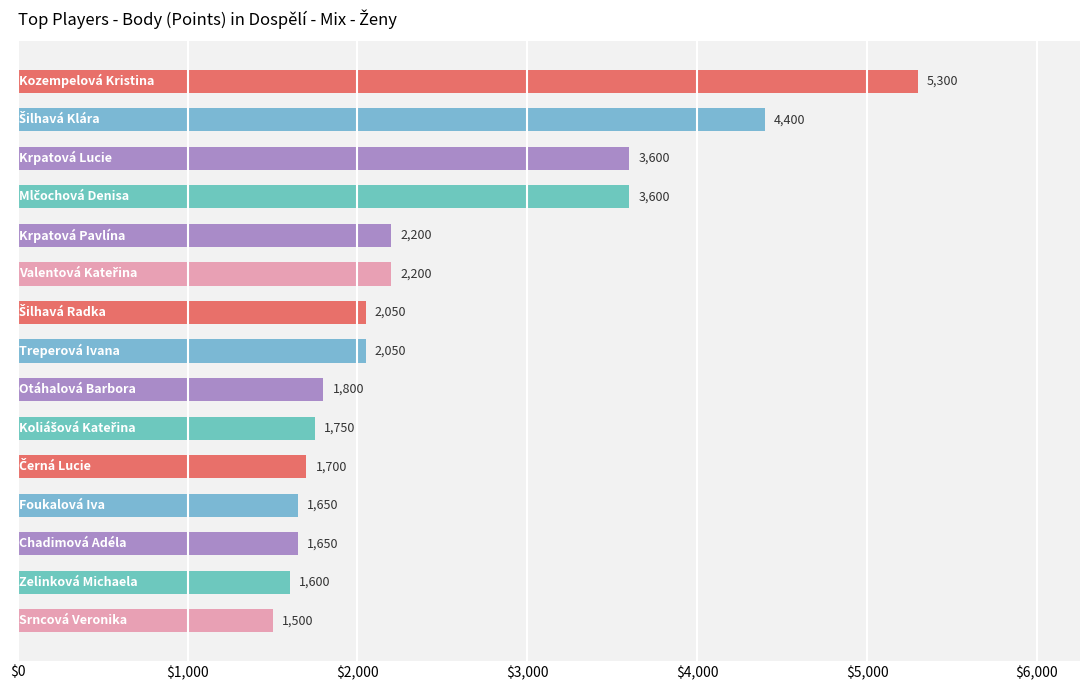

What is the smallest value displayed?

1500